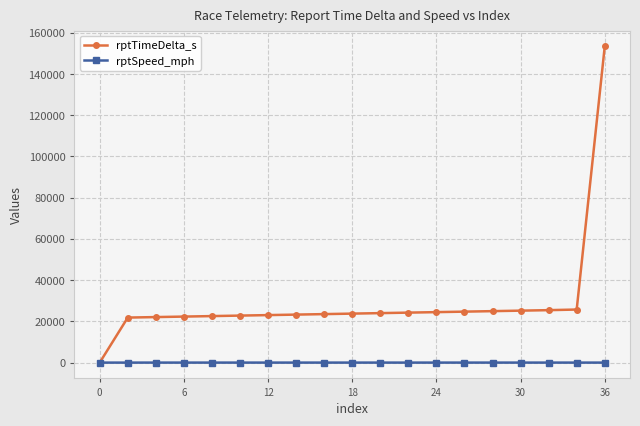

List the series in order of their overall mean, lowest first.

rptSpeed_mph, rptTimeDelta_s